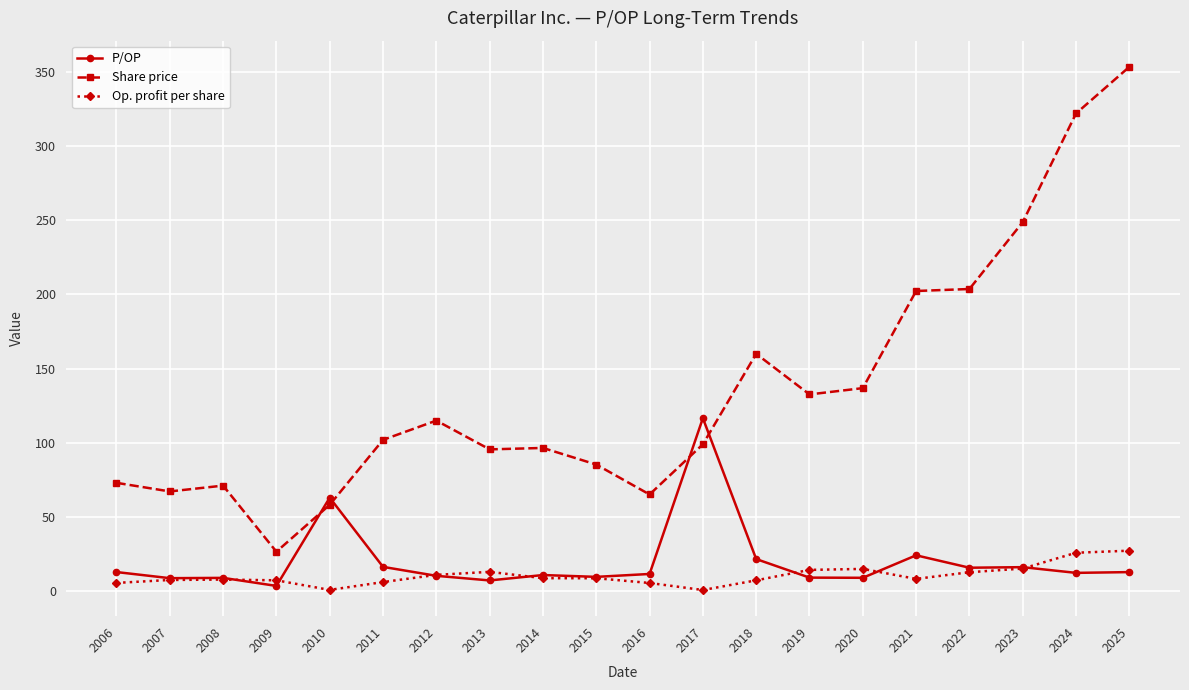

What is the maximum value for P/OP?

116.6